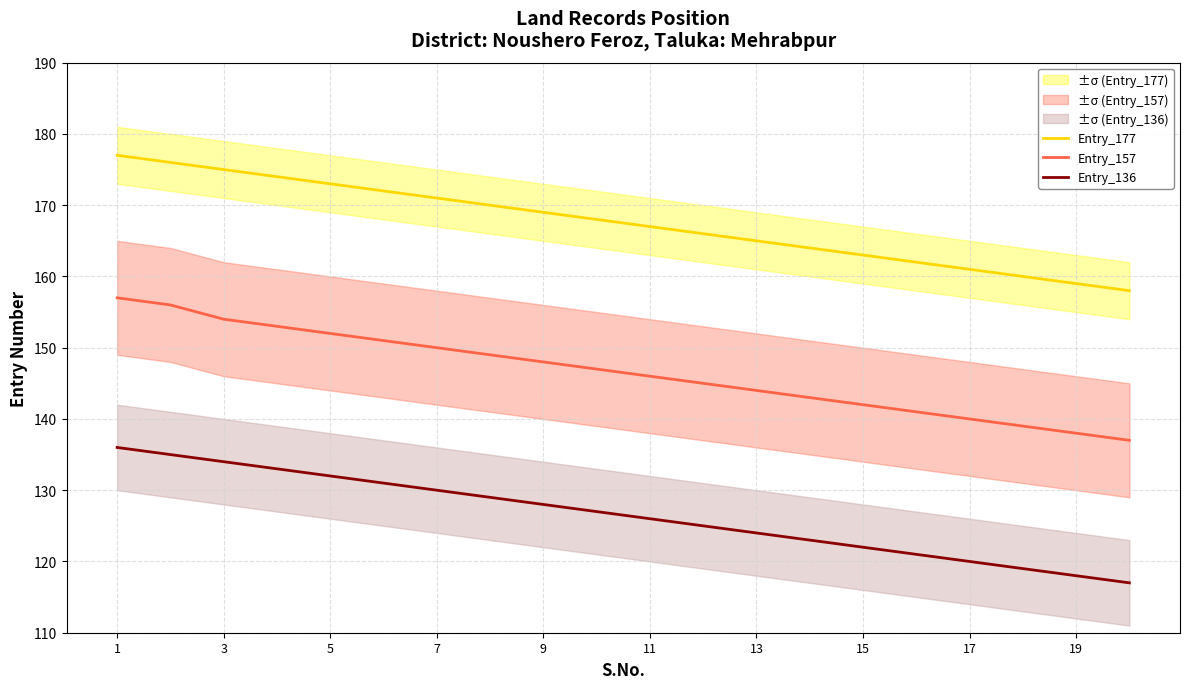

Read the Entry_157 value at 17, to the nearest 10.

140